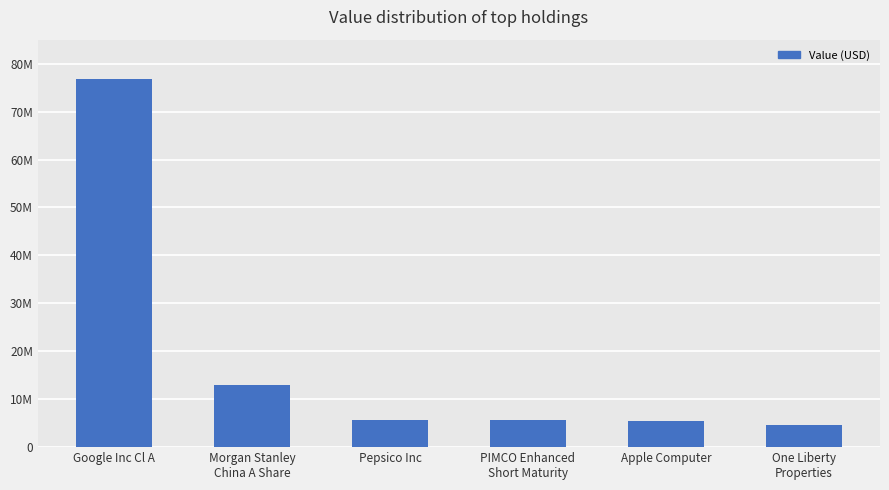

Read the value at Morgan Stanley
China A Share, to the nearest 50.

12955000